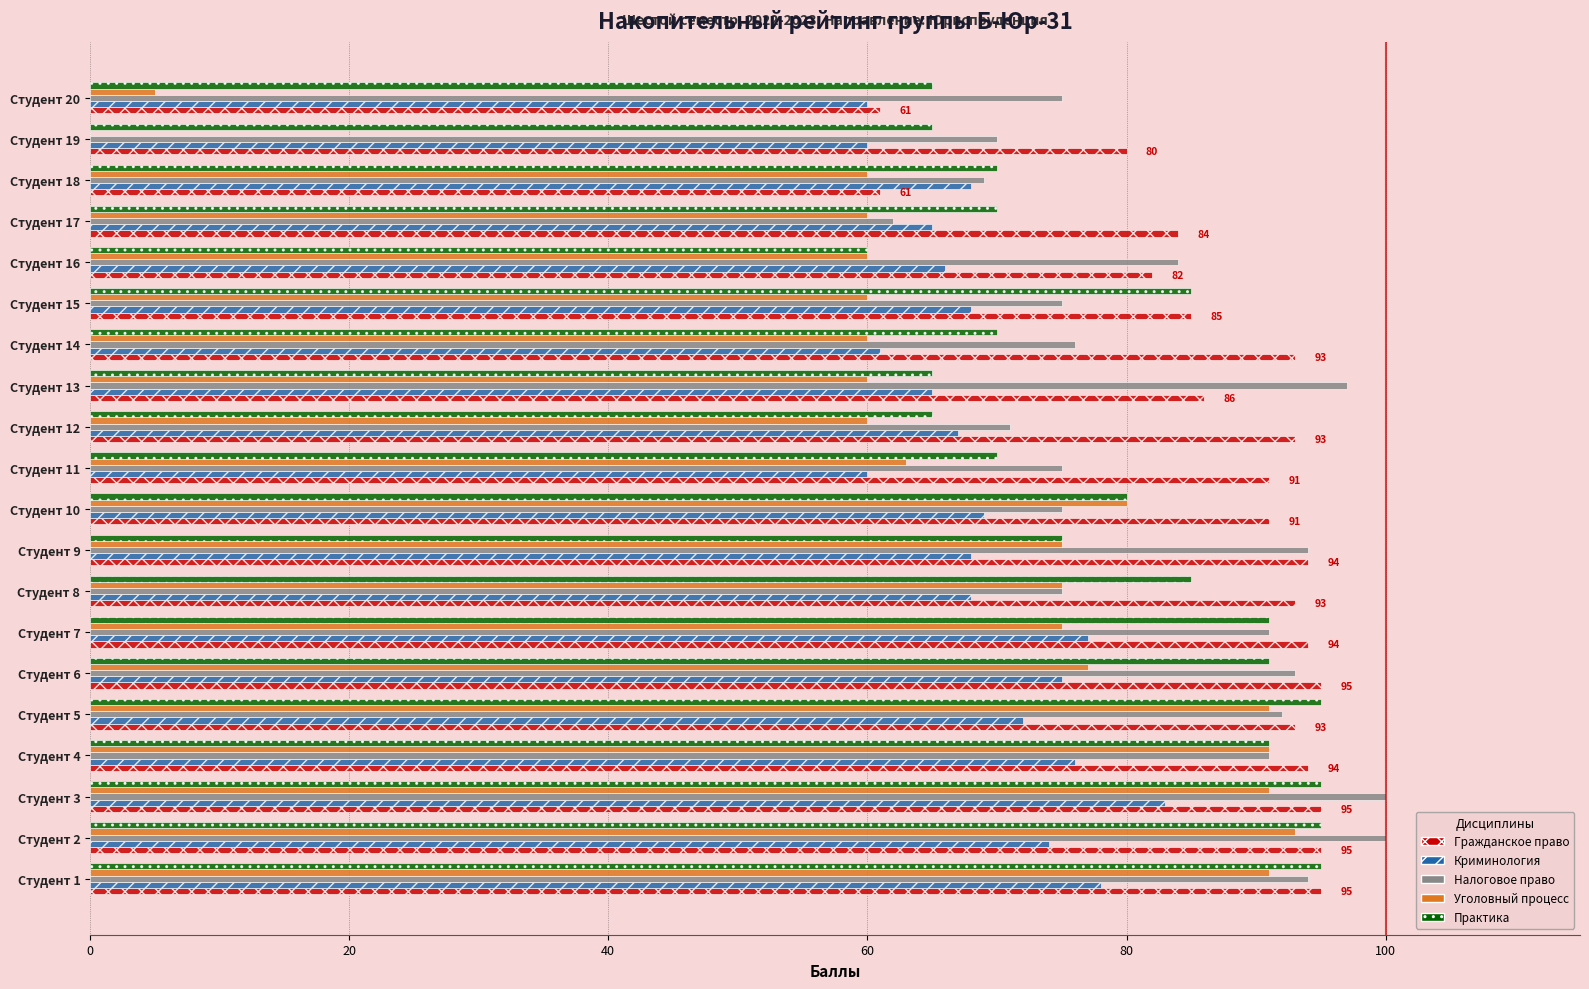

Is it true that Гражданское право equals 23 at Студент 14?

False